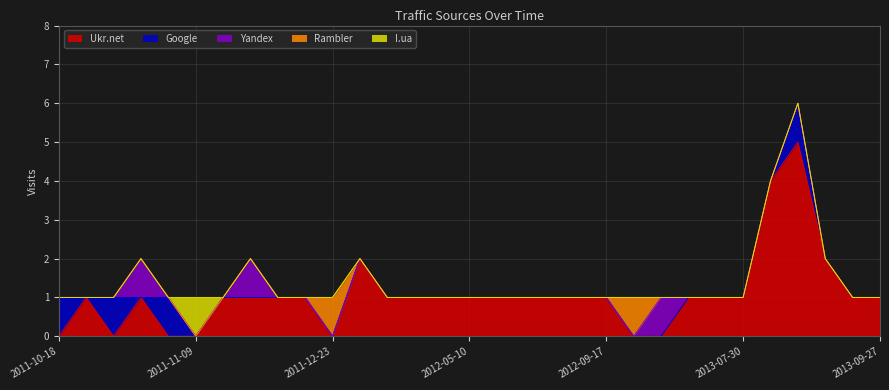

What is the label of the 24th point from the left?

2013-02-21